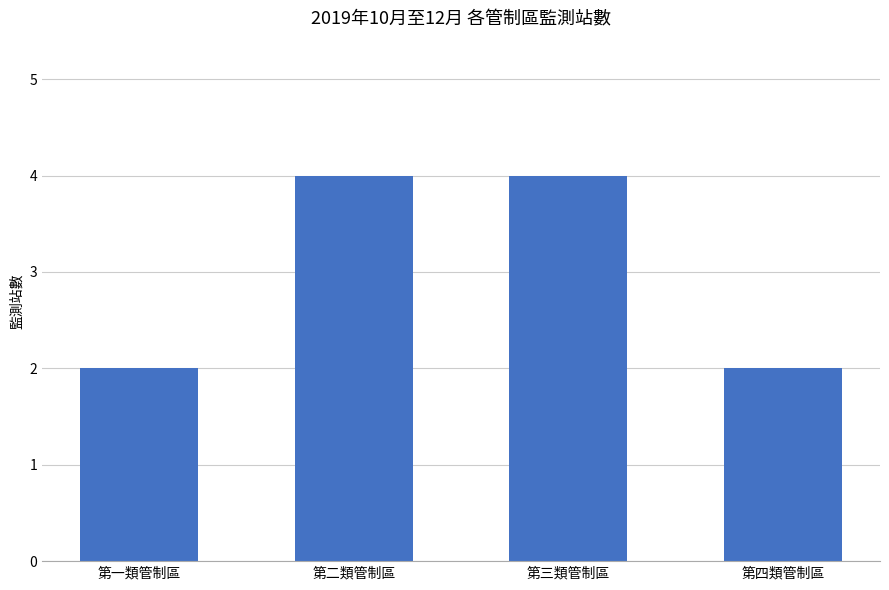

Reading left to right, extract all data points from this chart.

第一類管制區=2	第二類管制區=4	第三類管制區=4	第四類管制區=2